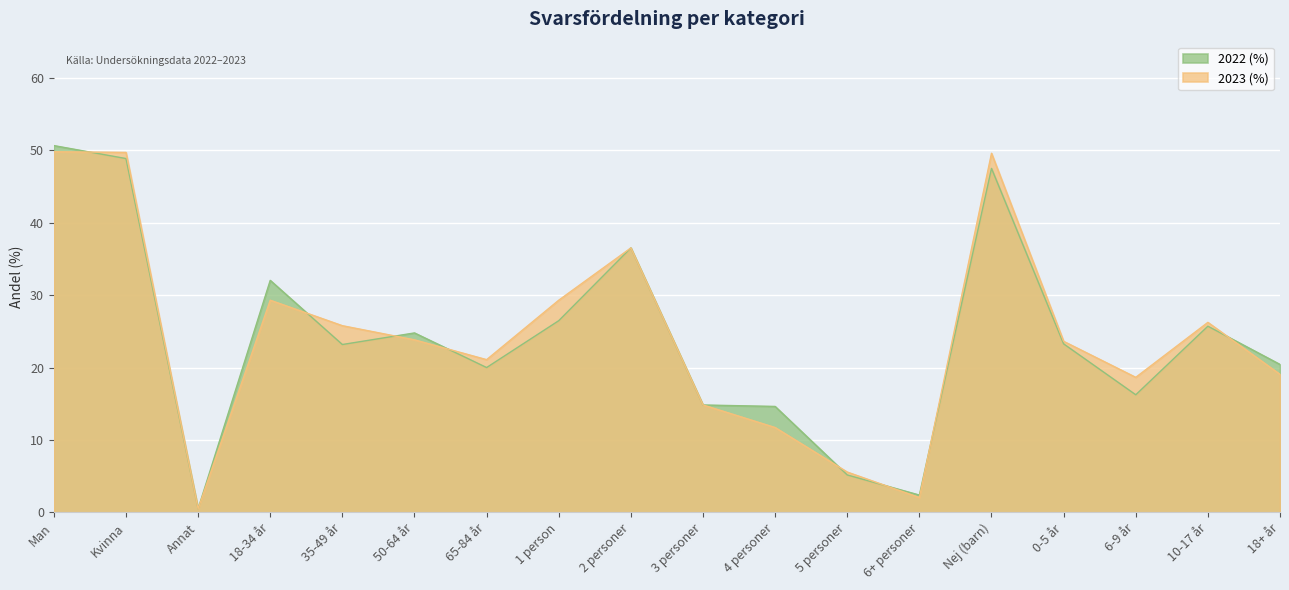

At how many categories does at least one series exceed 45?

3